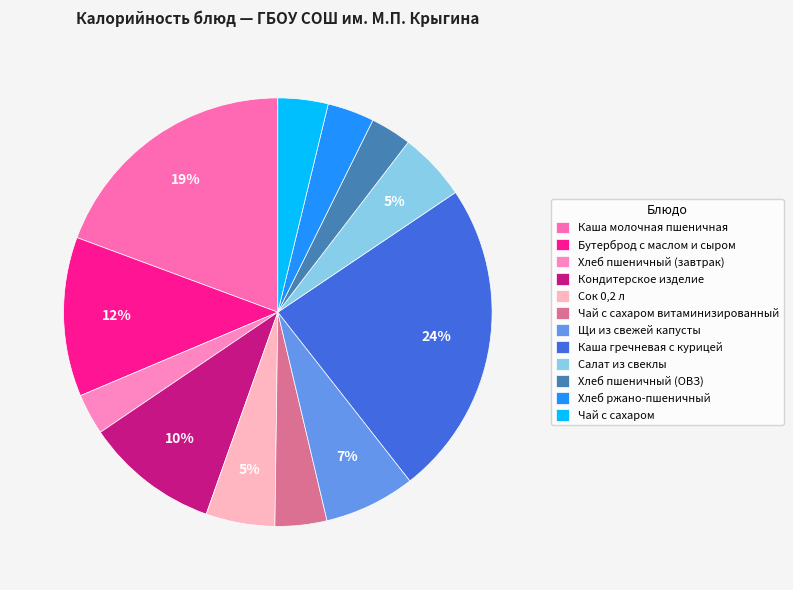

To the nearest percent, what percentage of the pie is Хлеб пшеничный (ОВЗ)?

3%